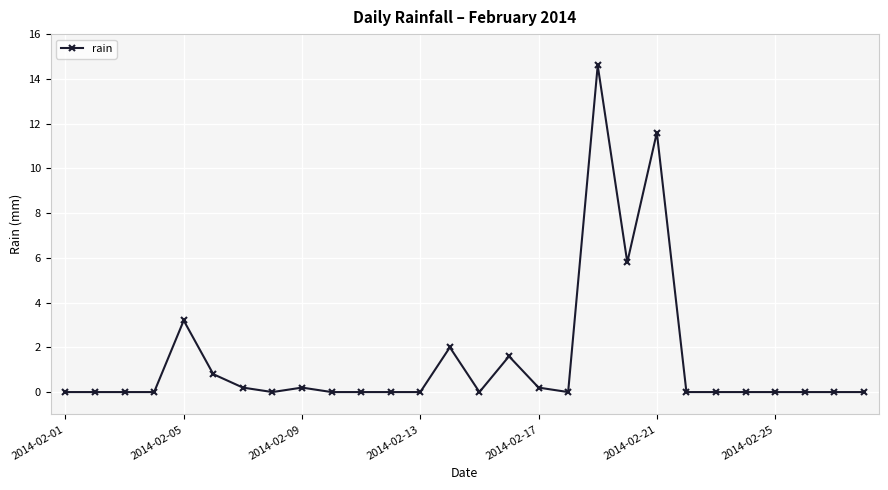

What is the maximum value shown in the chart?

14.6